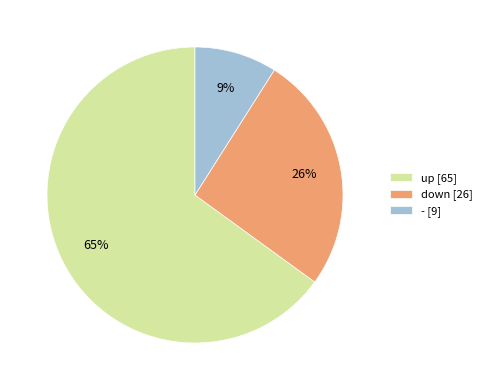

What percentage is the down slice, to the nearest percent?

26%